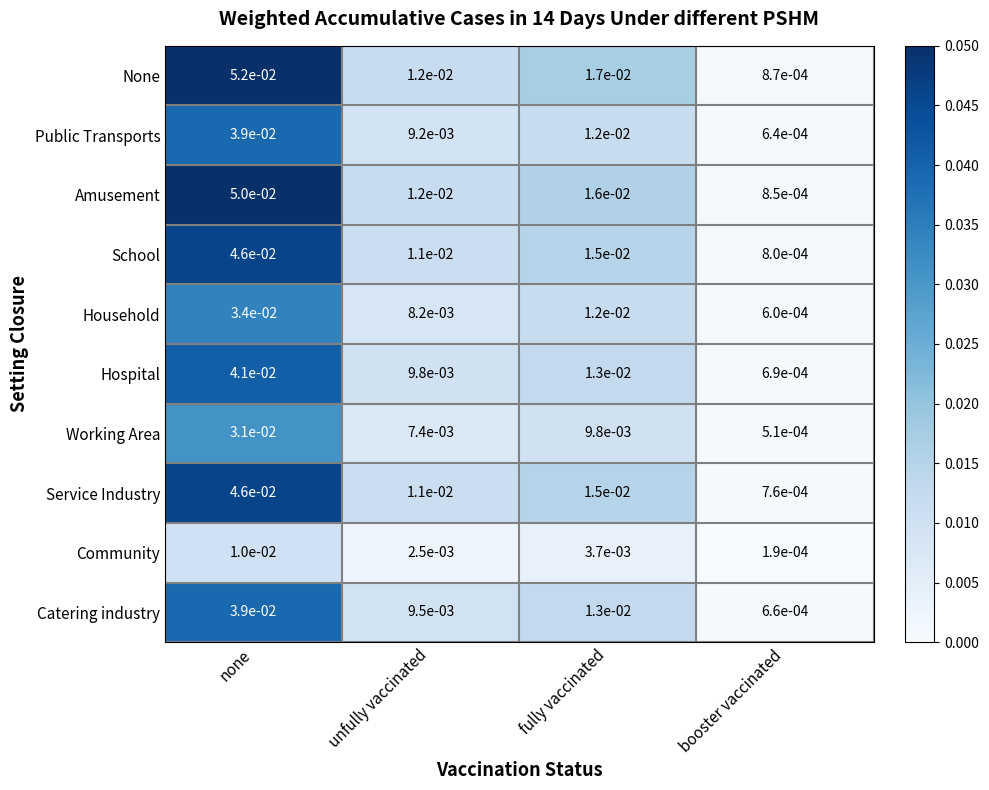

Where is Household nearest to the value 0?

booster vaccinated